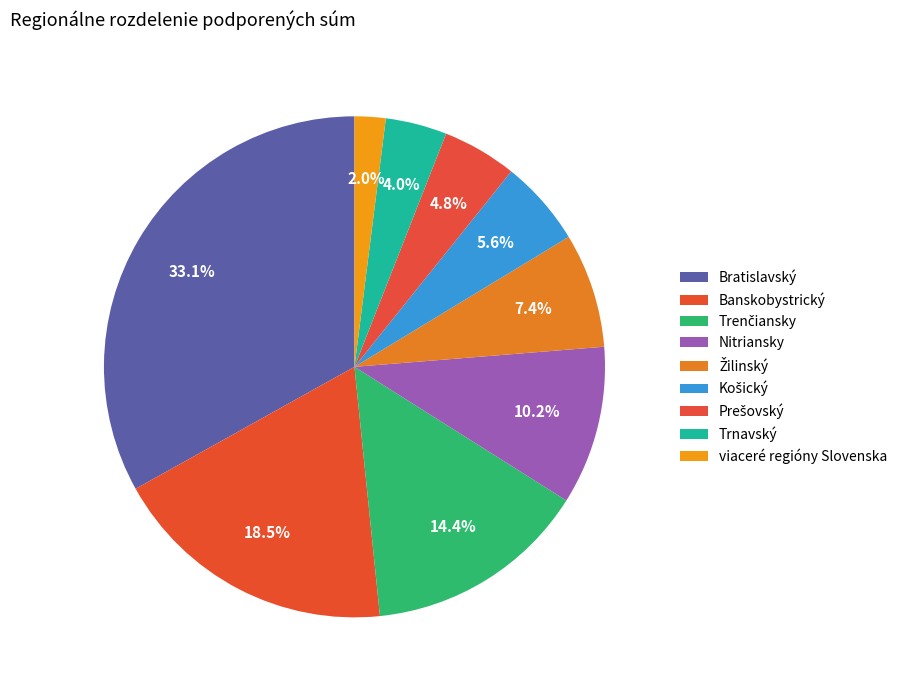

Rank the categories by value from lowest to highest.

viaceré regióny Slovenska, Trnavský, Prešovský, Košický, Žilinský, Nitriansky, Trenčiansky, Banskobystrický, Bratislavský